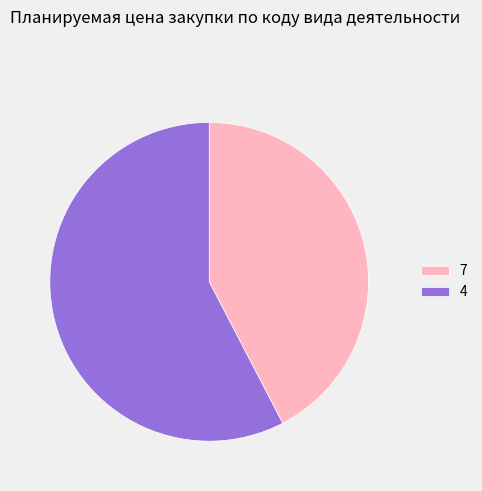

Is it true that 7 is 33% of the pie?

False